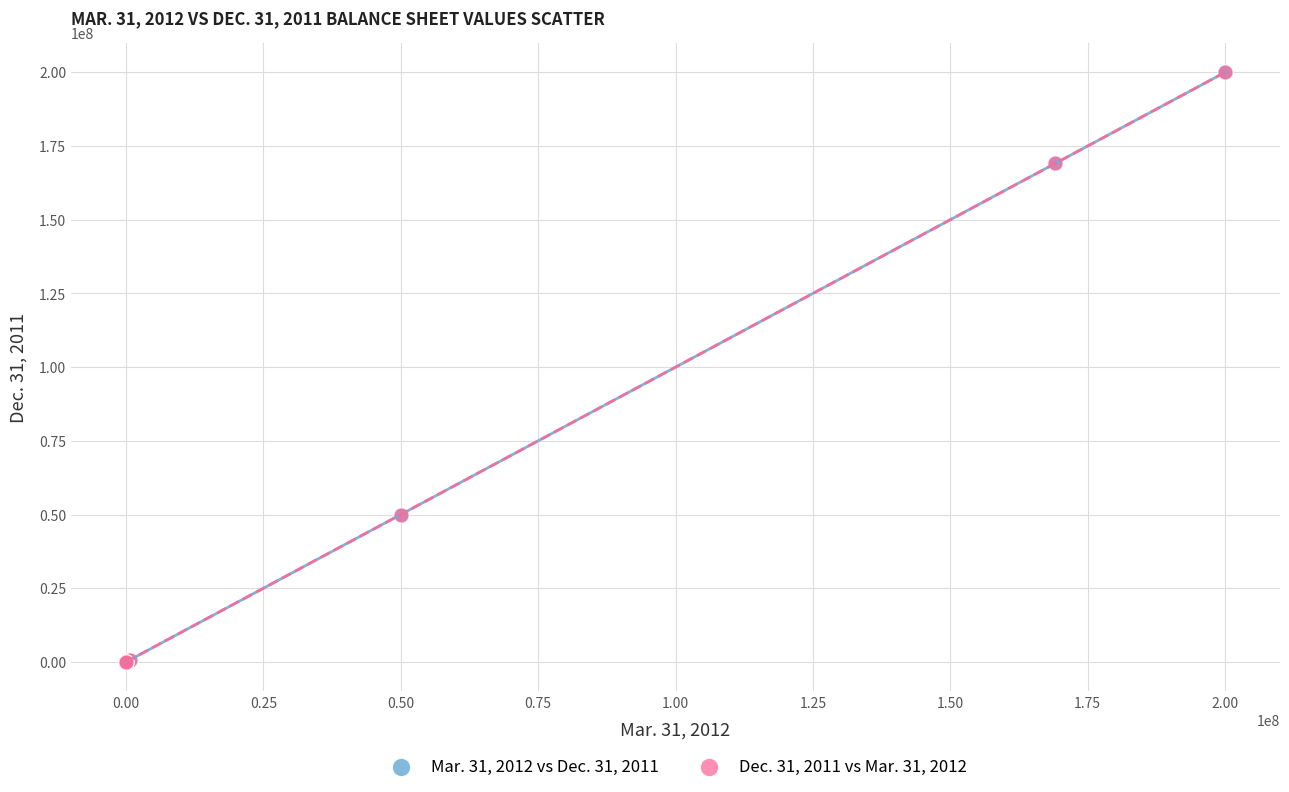

What are all the series names shown in the legend?

Mar. 31, 2012 vs Dec. 31, 2011, Dec. 31, 2011 vs Mar. 31, 2012